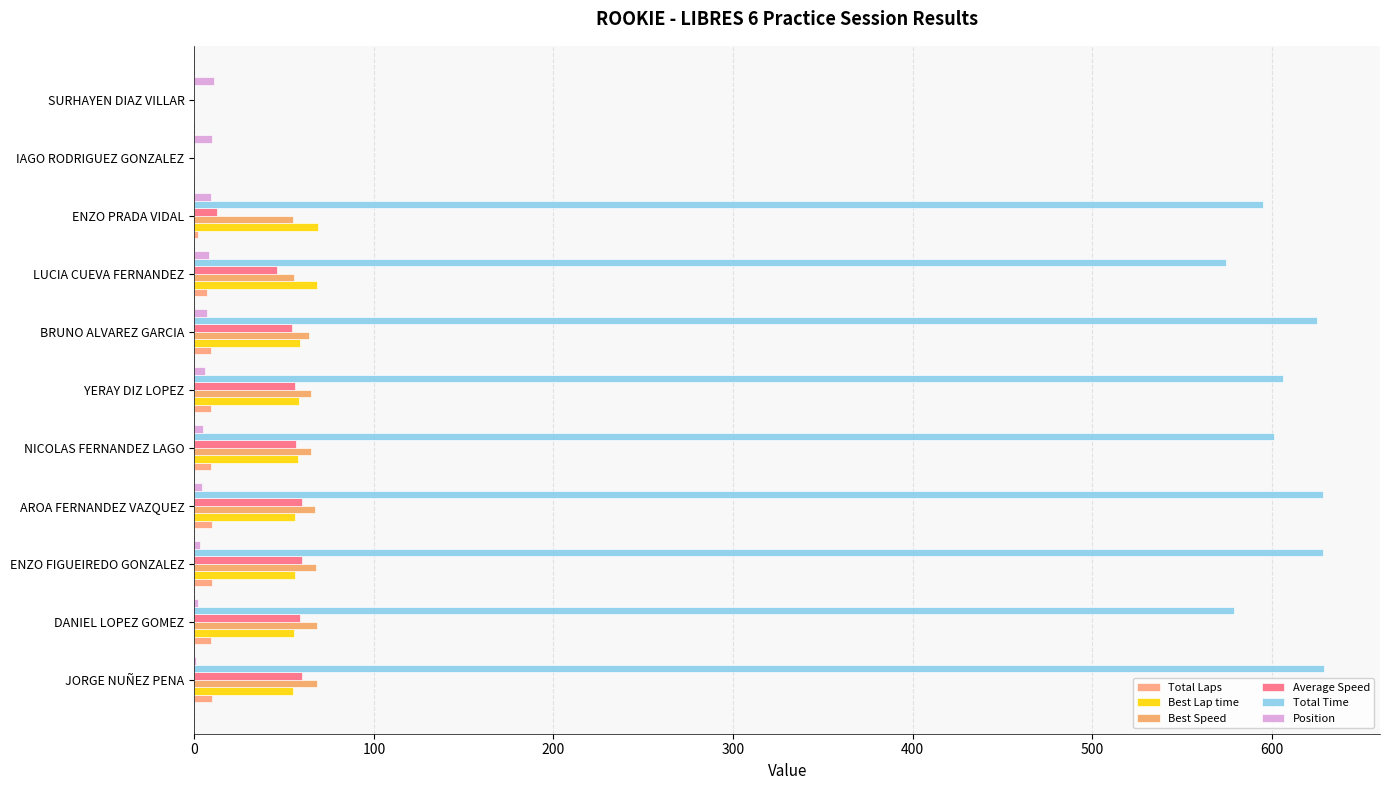

How many data points does each series have?

11